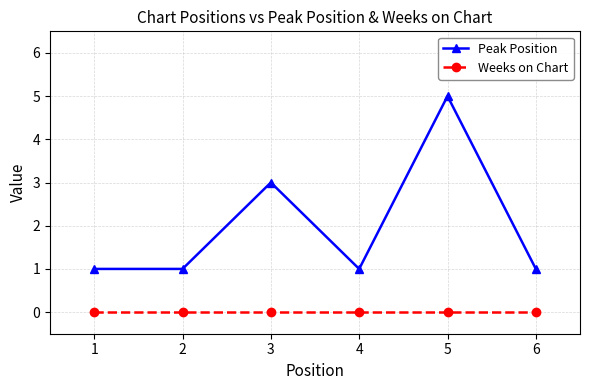

At which category does Peak Position reach its first local peak?

3